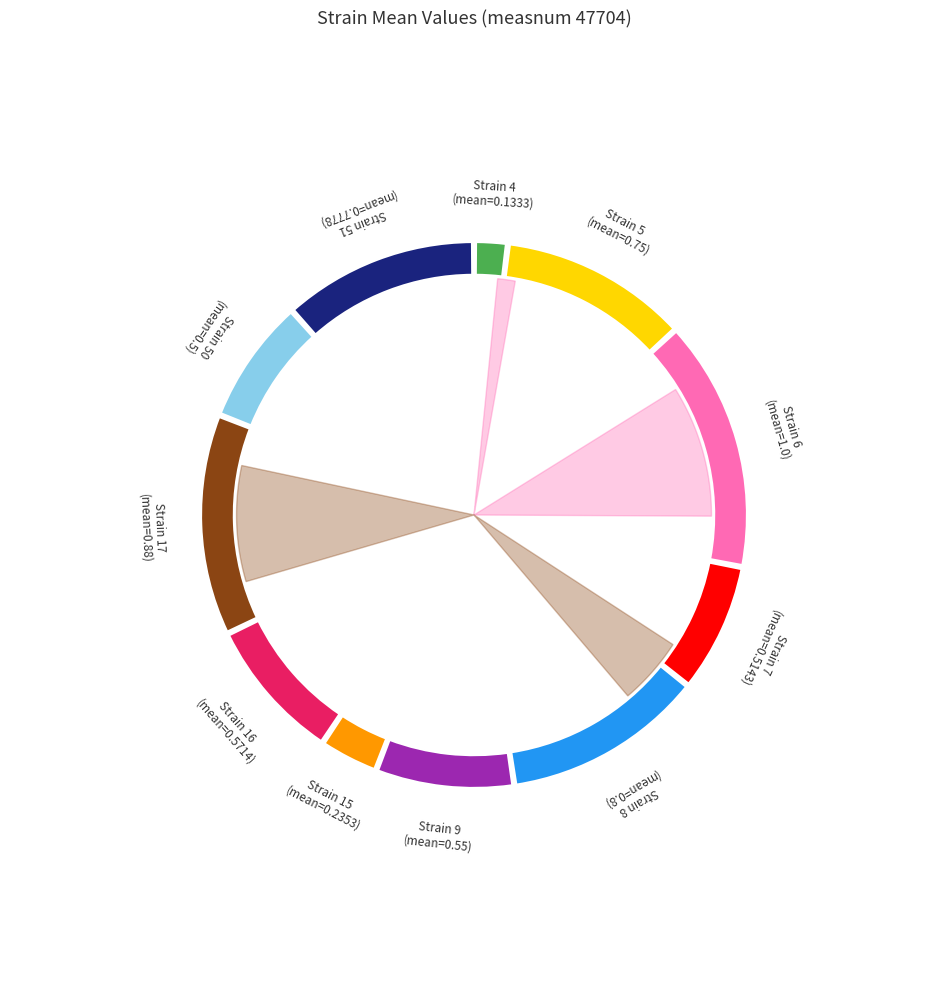

Combined, do 6 and 16 account for over 50%?

No